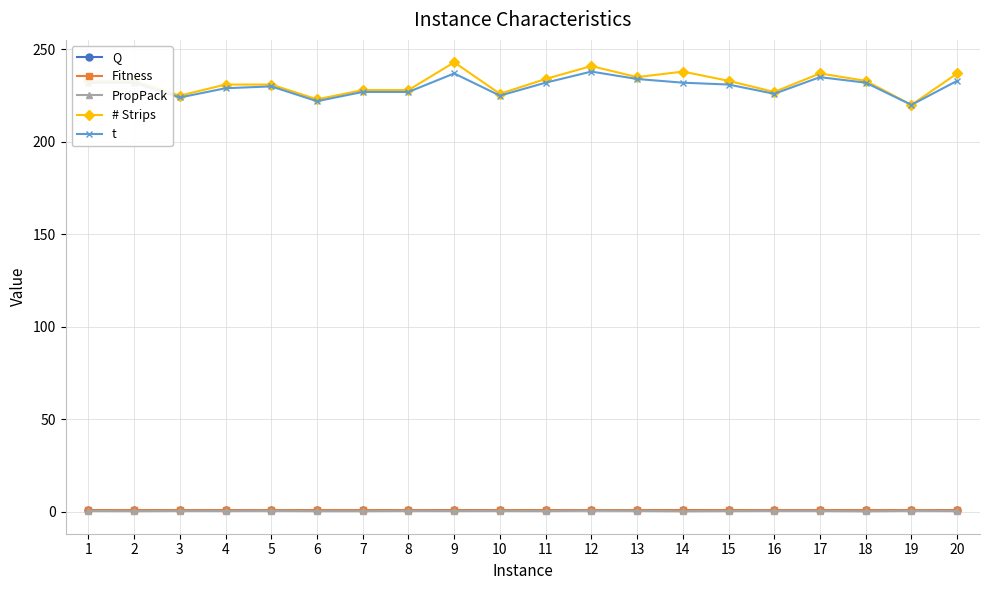

What is the sum of all PropPack values?

10.3